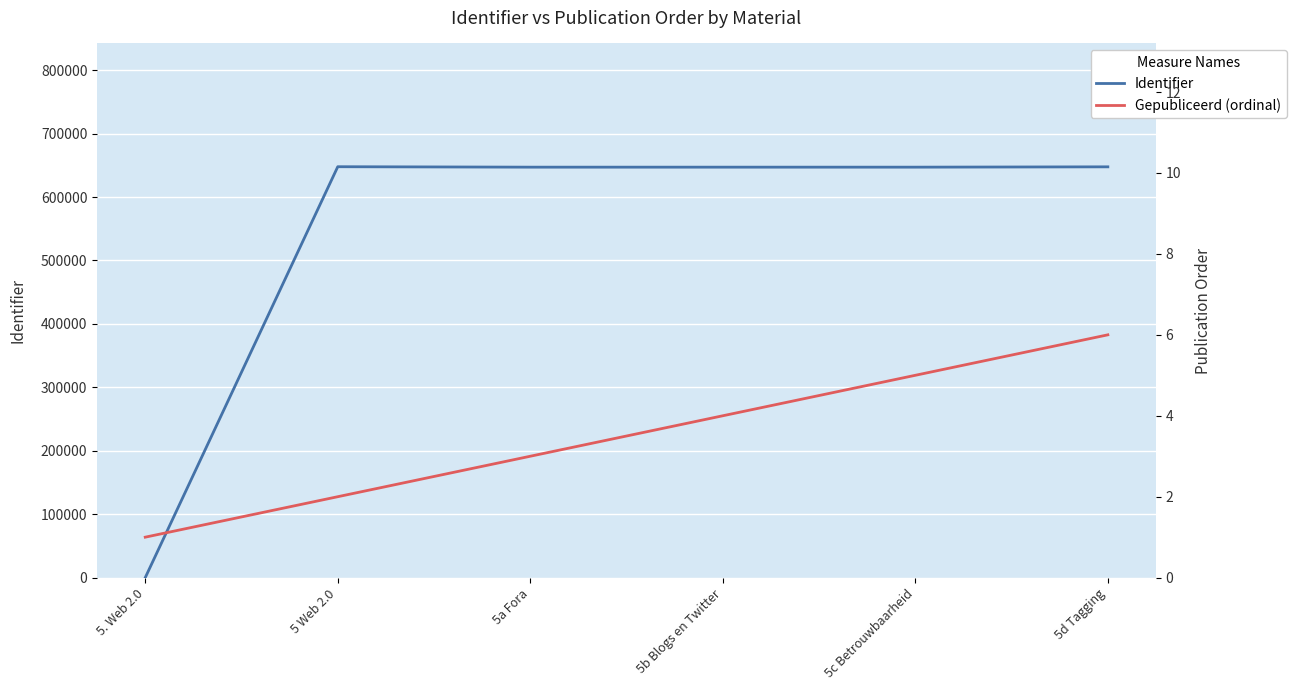

How many lines are shown in the chart?

2